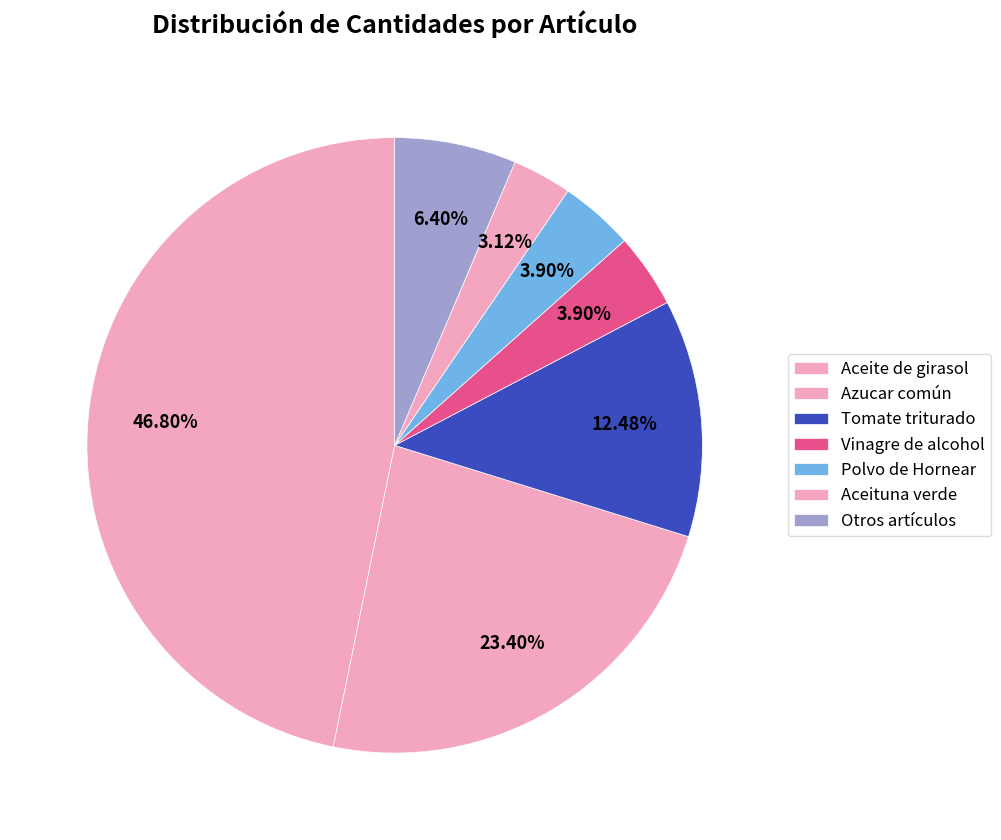

Which category has the smallest portion of the pie?

Aceituna verde